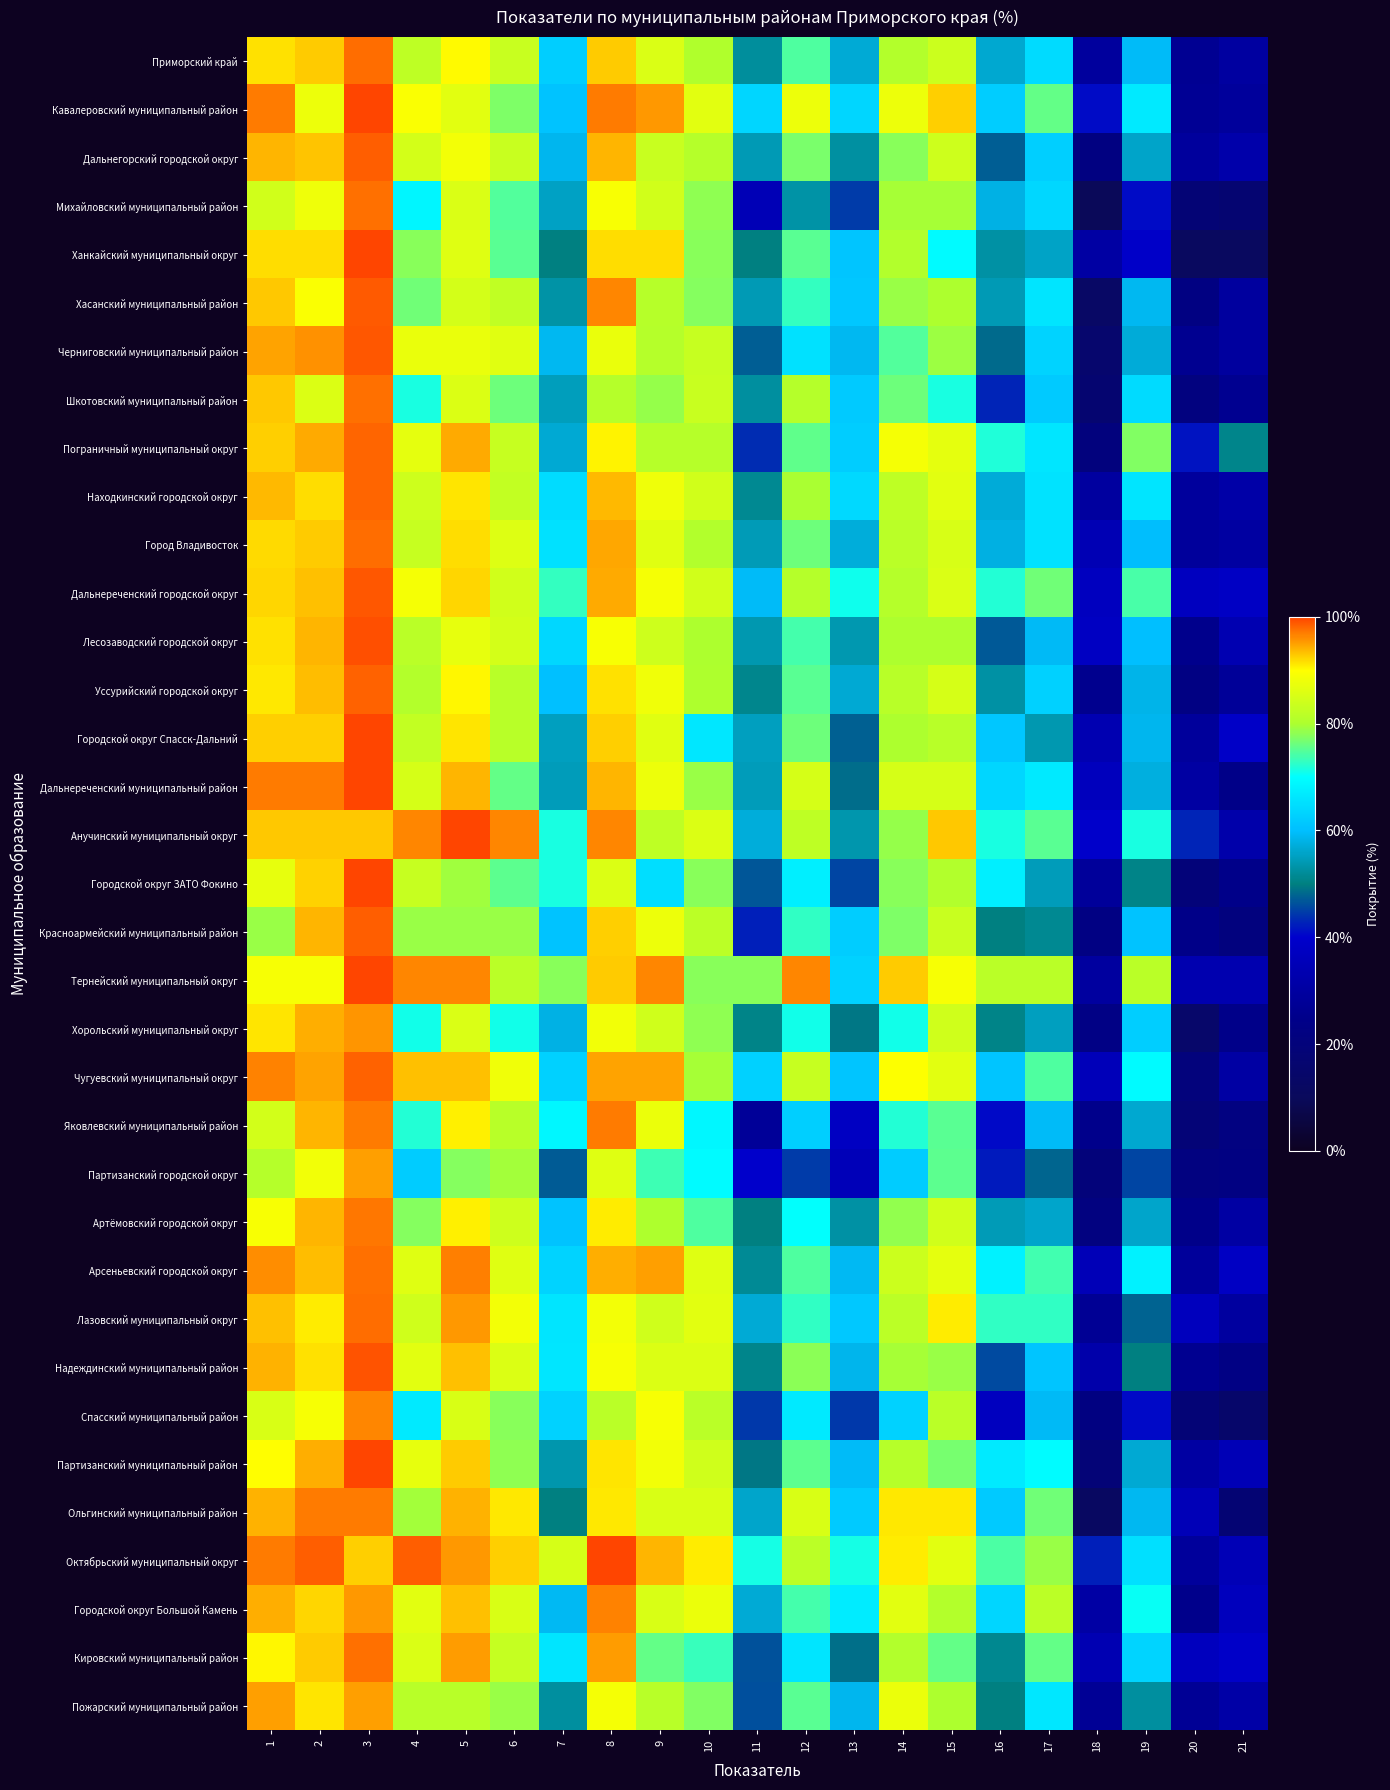

Which label corresponds to the largest value in the chart?

3